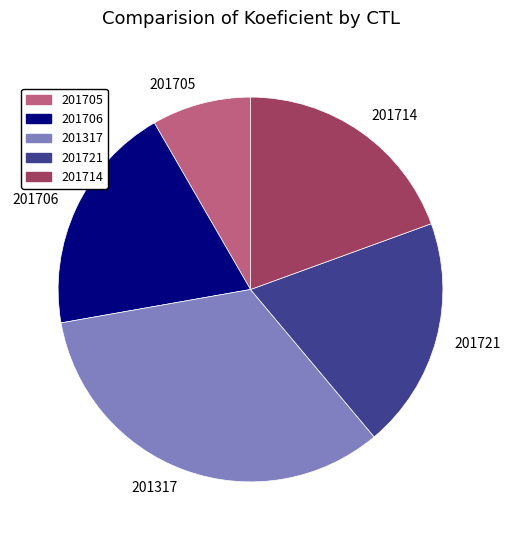

Is the sum of 201706 and 201317 greater than half?

Yes